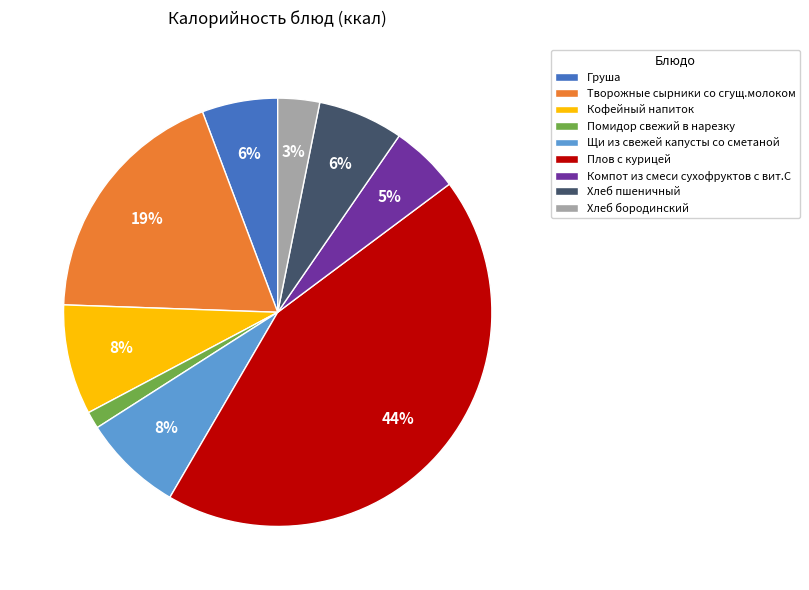

Is there any slice that represents more than half of the pie?

No